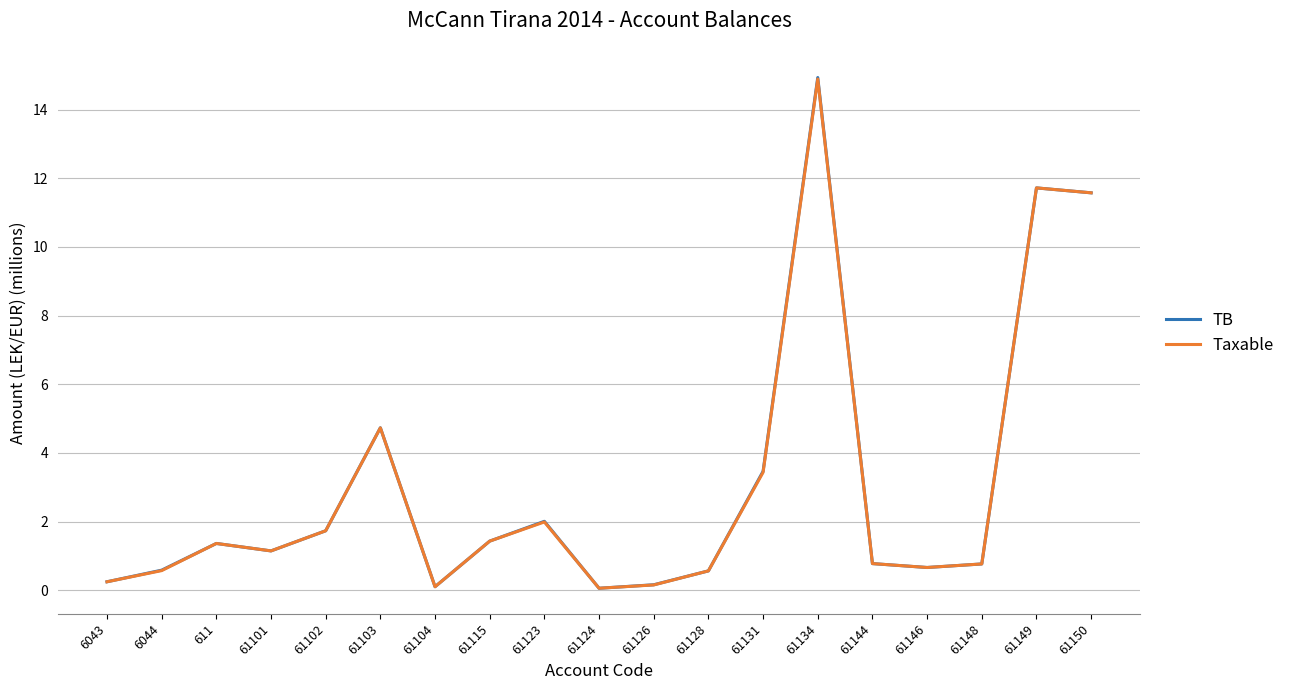

Is it true that TB equals 20.4 at 61134?

False